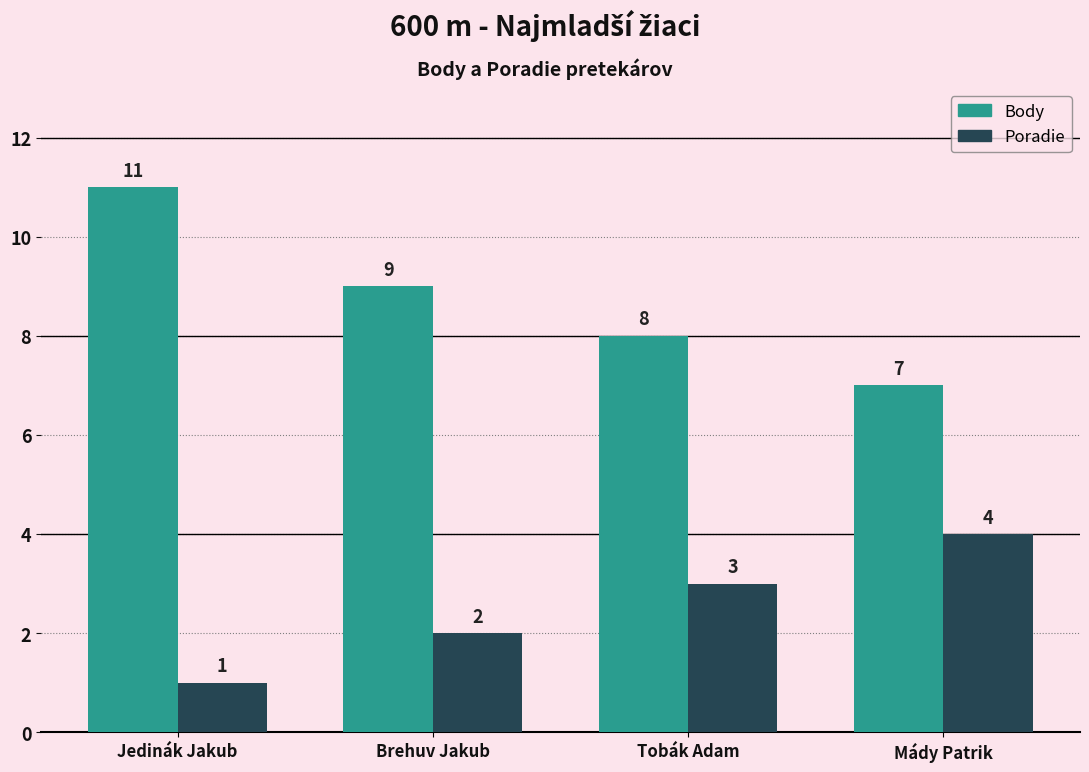

What is the sum of all Poradie values?

10